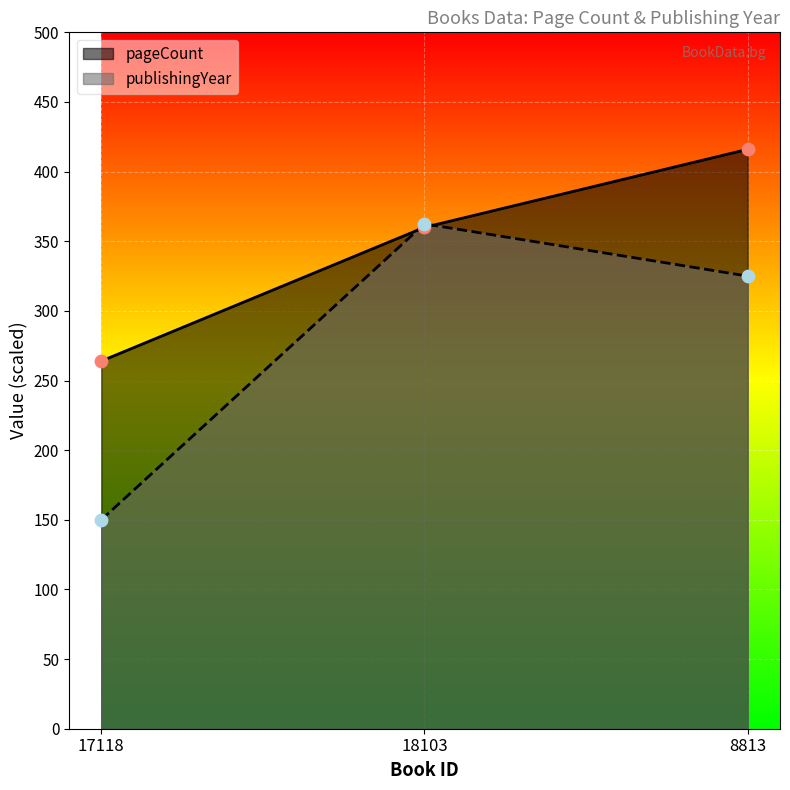

Which series has the widest spread of Y values?

publishingYear